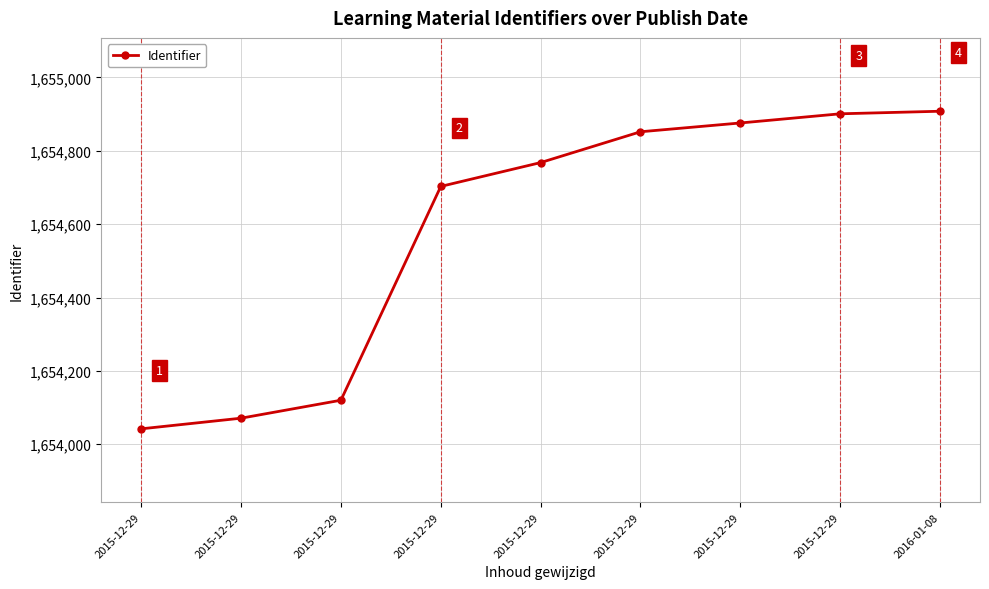

True or false: the data has more than 2 interior local peaks.

False